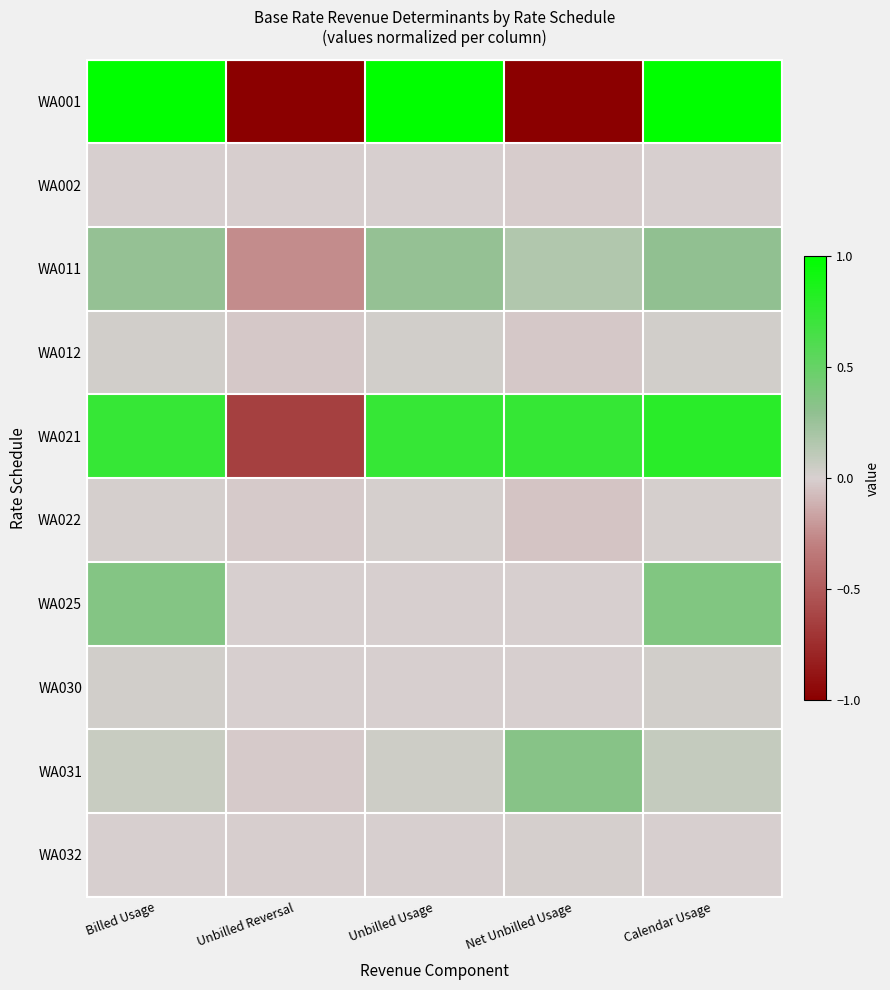

At which category is the sum across all series the highest?

Calendar Usage